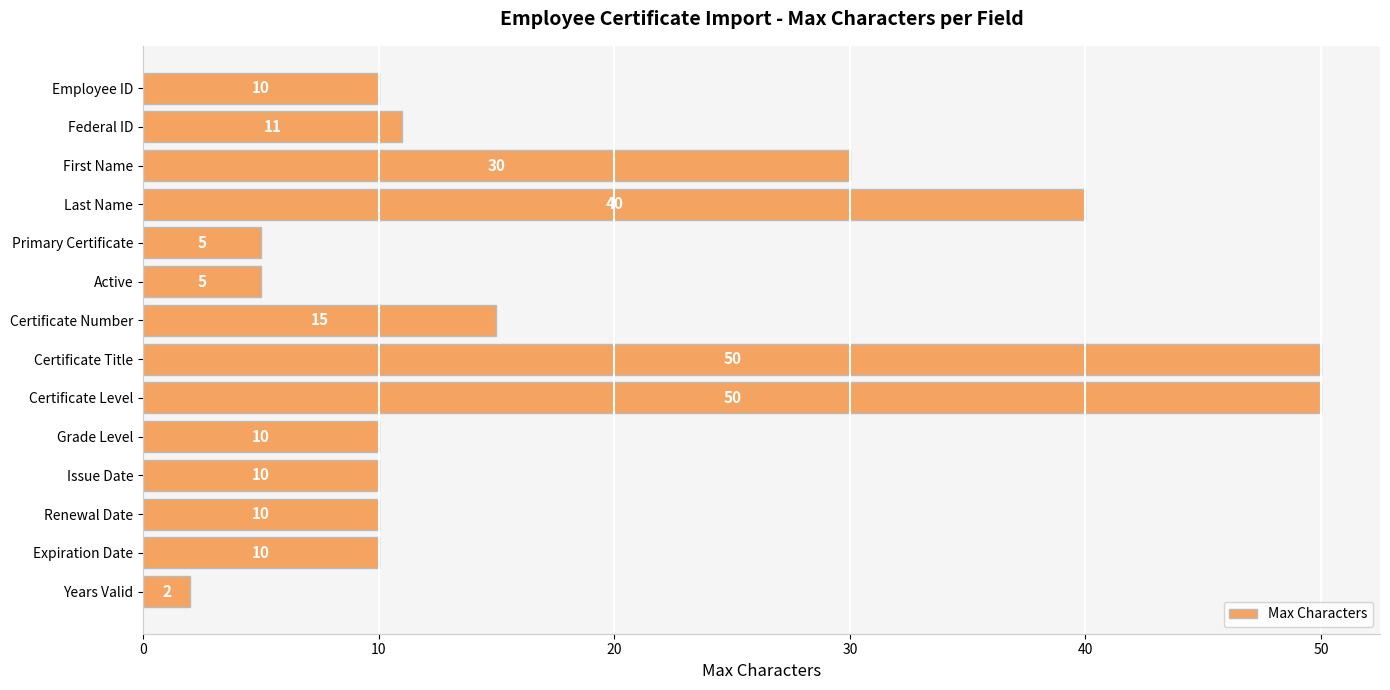

At which label is the value closest to 26?

First Name